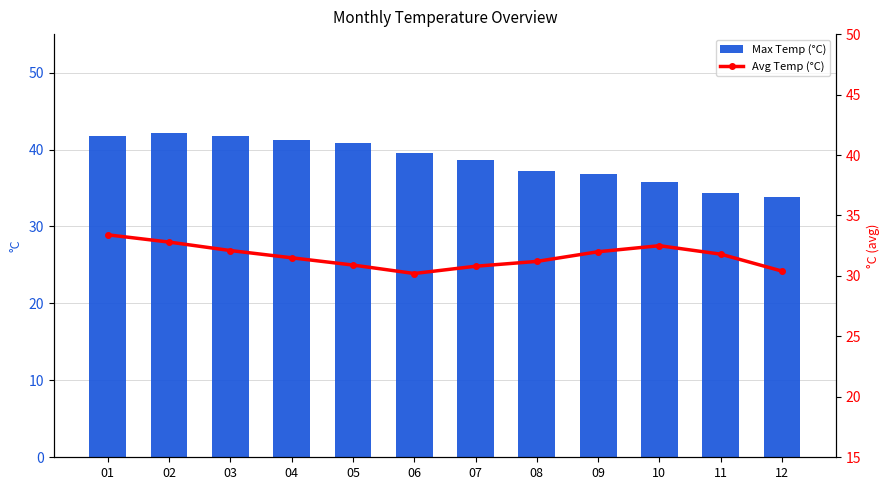

Reading right to left, what are all the values shown in this chart?

Max Temp (°C): 33.8	34.3	35.8	36.8	37.2	38.7	39.5	40.8	41.2	41.7	42.1	41.7
Avg Temp (°C): 30.4	31.8	32.5	32.0	31.2	30.8	30.2	30.9	31.5	32.1	32.8	33.4